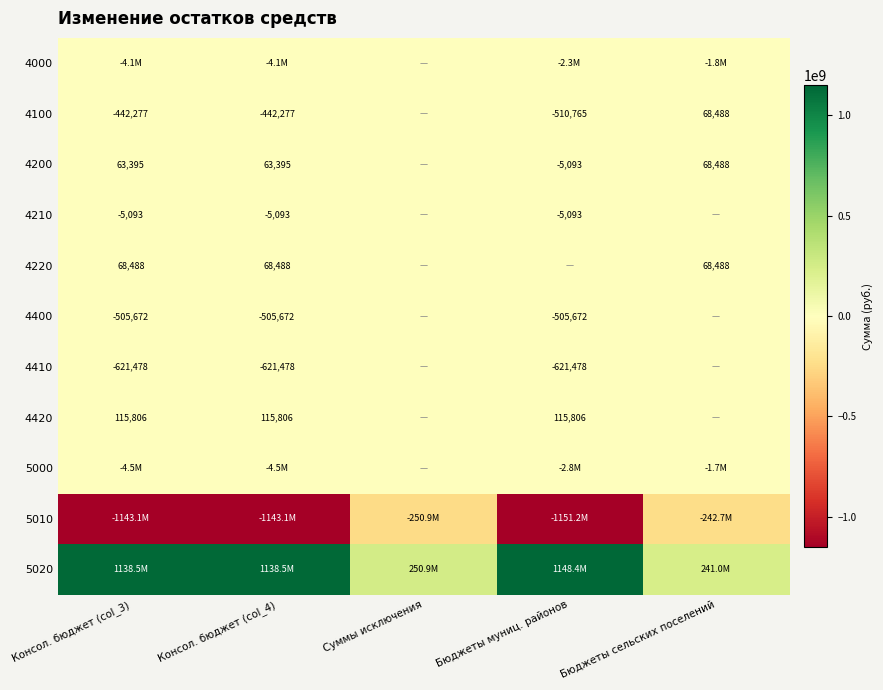

True or false: 4000 has a value of -1808247.6 at Бюджеты сельских поселений.

True